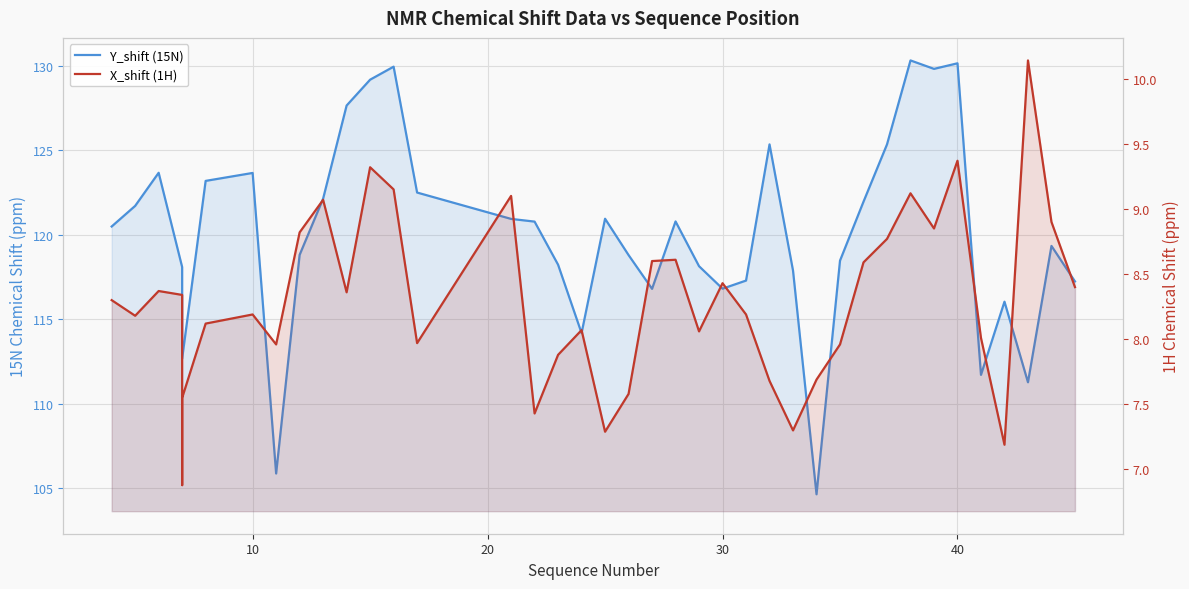

What are all the series names shown in the legend?

Y_shift (15N), X_shift (1H)